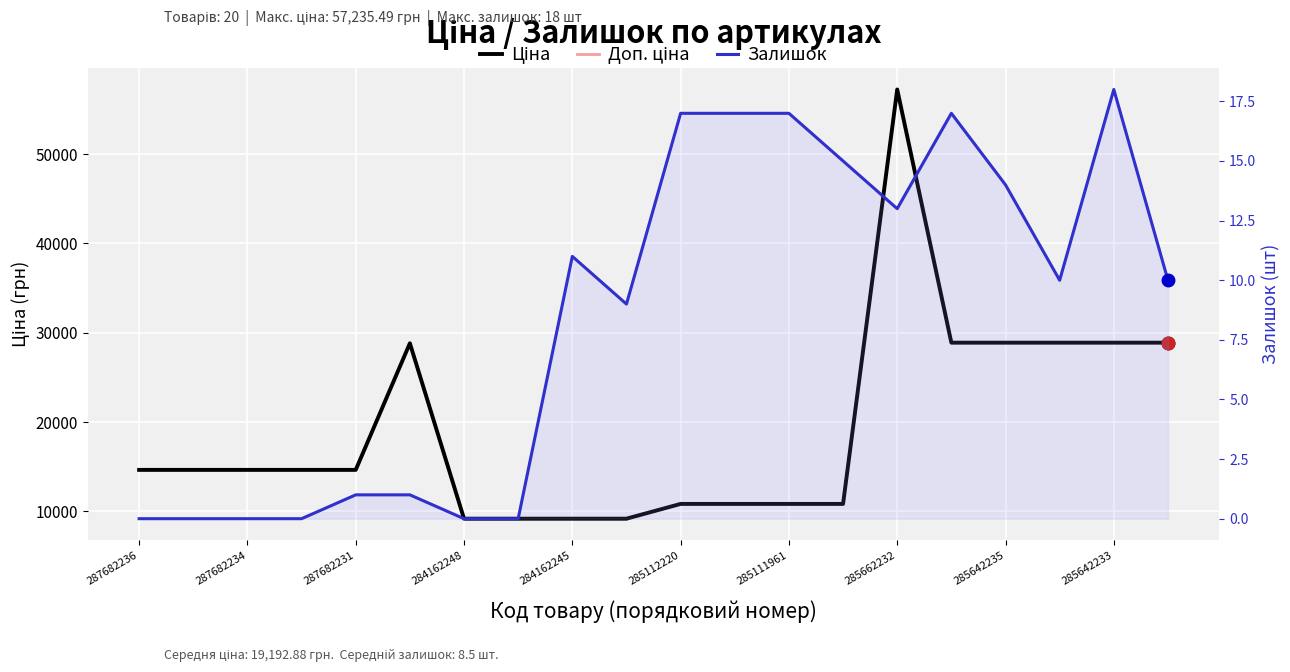

The Доп. ціна series shows 9185.1 at 285642233. True or false?

True